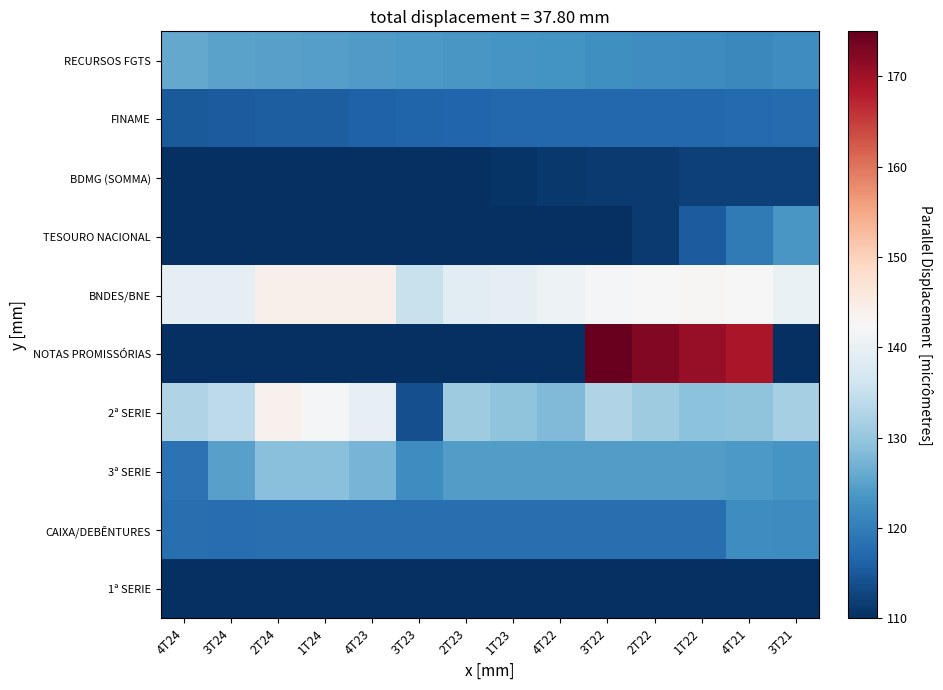

Reading left to right, list all the values displayed in this chart.

RECURSOS FGTS: 4T24=126.0	3T24=125.2	2T24=124.7	1T24=124.5	4T23=124.2	3T23=123.9	2T23=123.6	1T23=123.3	4T22=123.0	3T22=122.7	2T22=122.3	1T22=122.0	4T21=121.5	3T21=122.2
FINAME: 4T24=115.2	3T24=115.4	2T24=115.6	1T24=115.8	4T23=116.1	3T23=116.4	2T23=116.7	1T23=116.9	4T22=116.9	3T22=116.9	2T22=116.9	1T22=116.9	4T21=117.1	3T21=117.5
BDMG (SOMMA): 4T24=110.0	3T24=110.0	2T24=110.0	1T24=110.0	4T23=110.0	3T23=110.0	2T23=110.2	1T23=110.7	4T22=111.2	3T22=111.4	2T22=111.3	1T22=112.2	4T21=112.1	3T21=112.1
TESOURO NACIONAL: 4T24=110.0	3T24=110.0	2T24=110.0	1T24=110.0	4T23=110.0	3T23=110.0	2T23=110.0	1T23=110.0	4T22=110.0	3T22=110.0	2T22=111.4	1T22=115.5	4T21=119.6	3T21=123.7
BNDES/BNE: 4T24=139.2	3T24=139.2	2T24=144.2	1T24=144.2	4T23=144.2	3T23=135.3	2T23=138.7	1T23=139.6	4T22=140.7	3T22=141.8	2T22=142.7	1T22=142.8	4T21=142.7	3T21=140.4
NOTAS PROMISSÓRIAS: 4T24=110.0	3T24=110.0	2T24=110.0	1T24=110.0	4T23=110.0	3T23=110.0	2T23=110.0	1T23=110.0	4T22=110.0	3T22=175.0	2T22=172.7	1T22=170.7	4T21=169.0	3T21=110.0
2ª SERIE: 4T24=132.7	3T24=134.1	2T24=144.0	1T24=141.9	4T23=139.8	3T23=113.9	2T23=130.8	1T23=129.3	4T22=128.0	3T22=132.8	2T22=130.9	1T22=129.2	4T21=129.5	3T21=131.8
3ª SERIE: 4T24=118.6	3T24=124.8	2T24=129.0	1T24=129.0	4T23=127.3	3T23=122.4	2T23=124.3	1T23=124.4	4T22=124.4	3T22=124.4	2T22=124.4	1T22=124.4	4T21=123.9	3T21=123.2
CAIXA/DEBÊNTURES: 4T24=117.9	3T24=117.8	2T24=117.9	1T24=117.9	4T23=117.9	3T23=117.9	2T23=117.9	1T23=117.9	4T22=117.9	3T22=117.9	2T22=117.9	1T22=117.9	4T21=122.3	3T21=122.0
1ª SERIE: 4T24=110.0	3T24=110.0	2T24=110.0	1T24=110.0	4T23=110.0	3T23=110.0	2T23=110.0	1T23=110.0	4T22=110.0	3T22=110.0	2T22=110.0	1T22=110.0	4T21=110.0	3T21=110.0